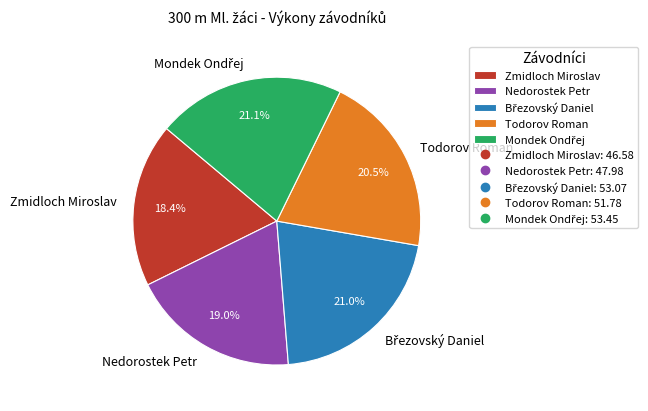

Is there a majority slice in this chart?

No